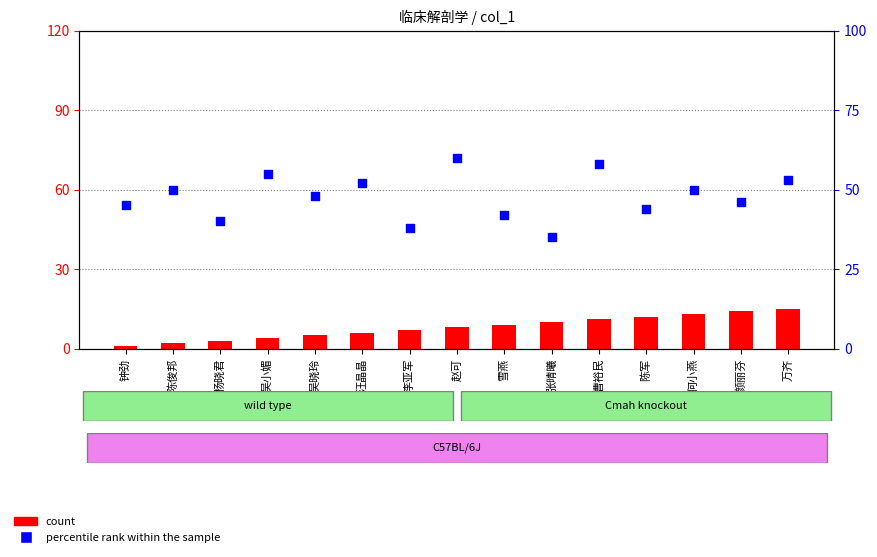

Which series contains the highest Y value?

percentile rank within the sample